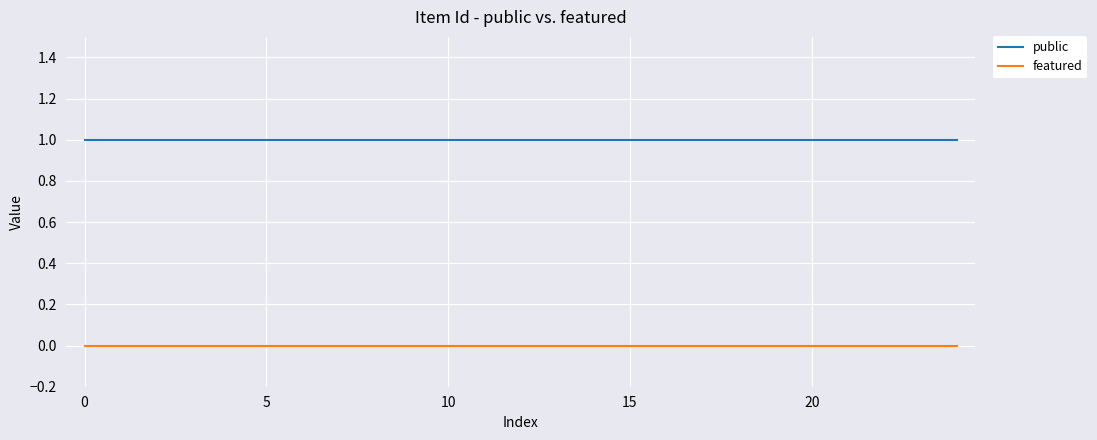

True or false: featured and public cross at least once.

False